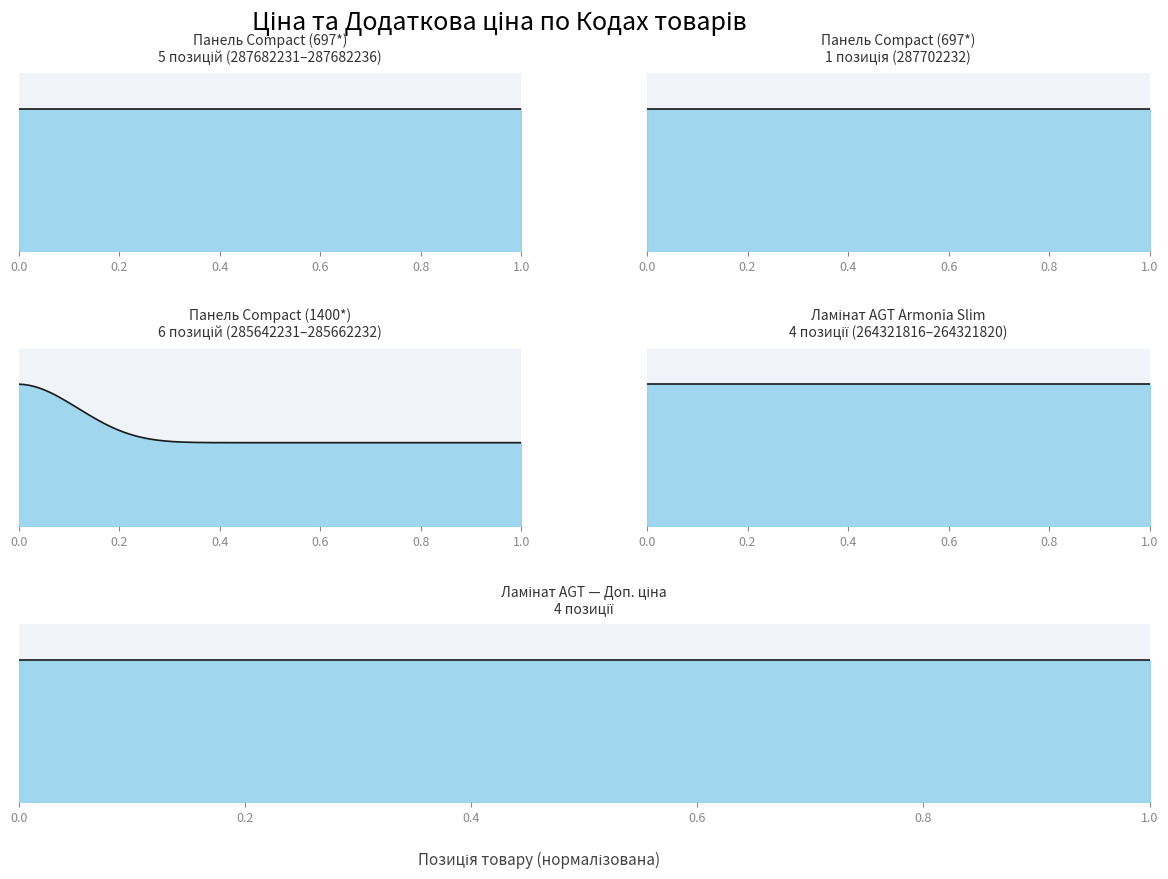

True or false: Ціна has a value of 29188.5 at 285642236.

True